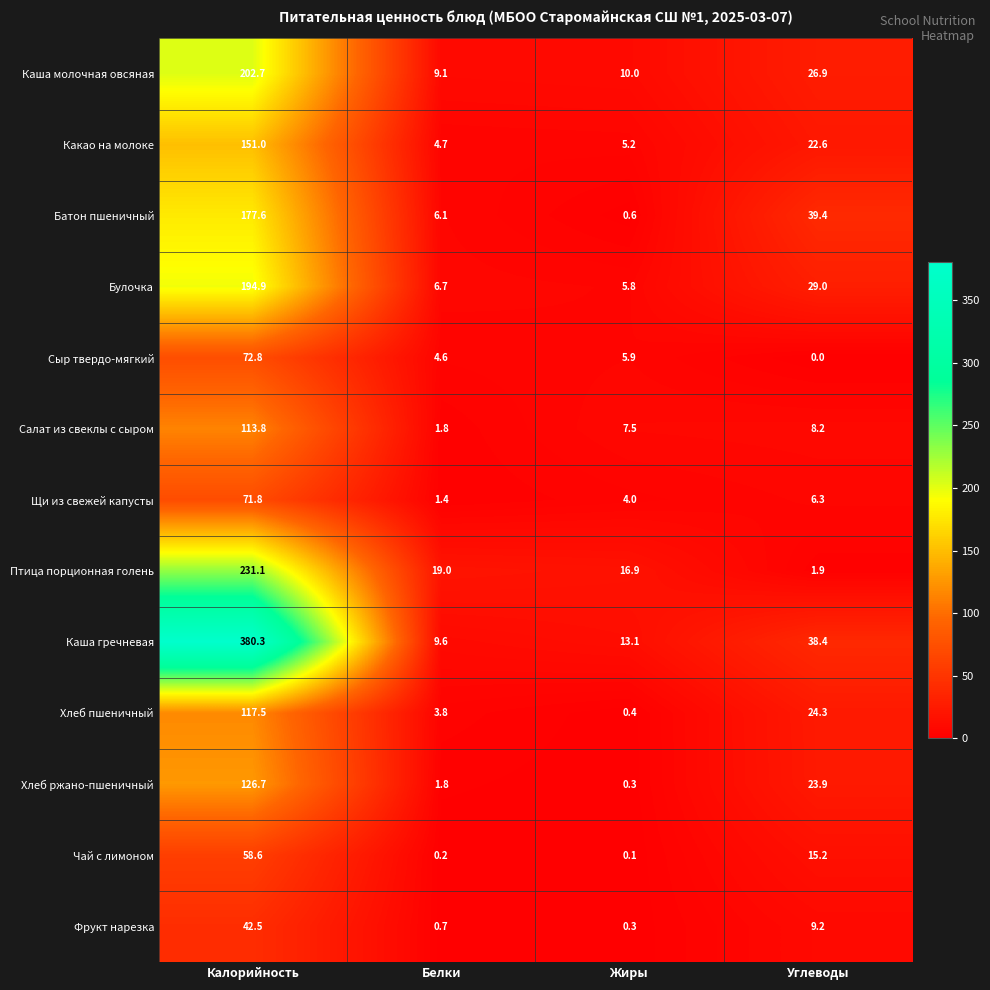

Where does the Булочка series first go above 29?

Калорийность